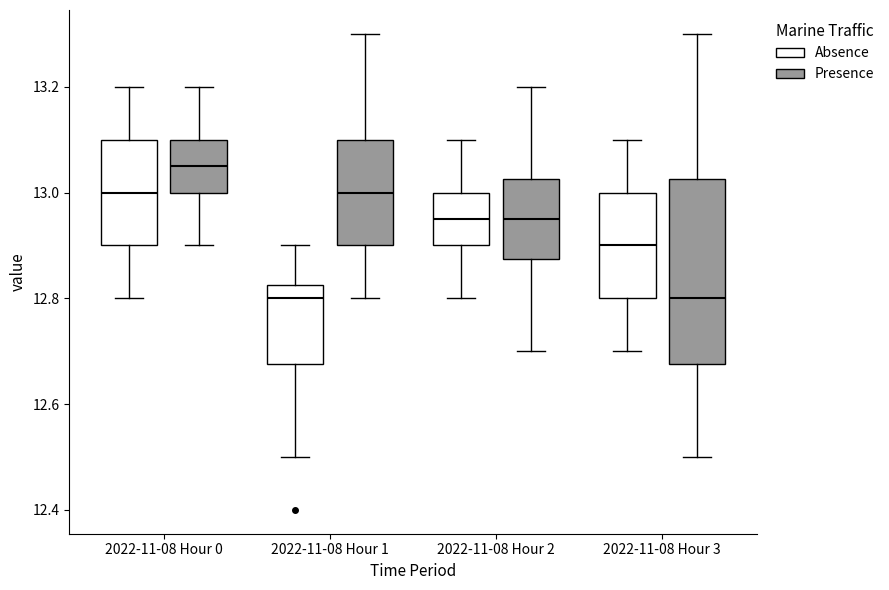

Which box's median line is the highest?

2022-11-08 Hour 0 (Presence)